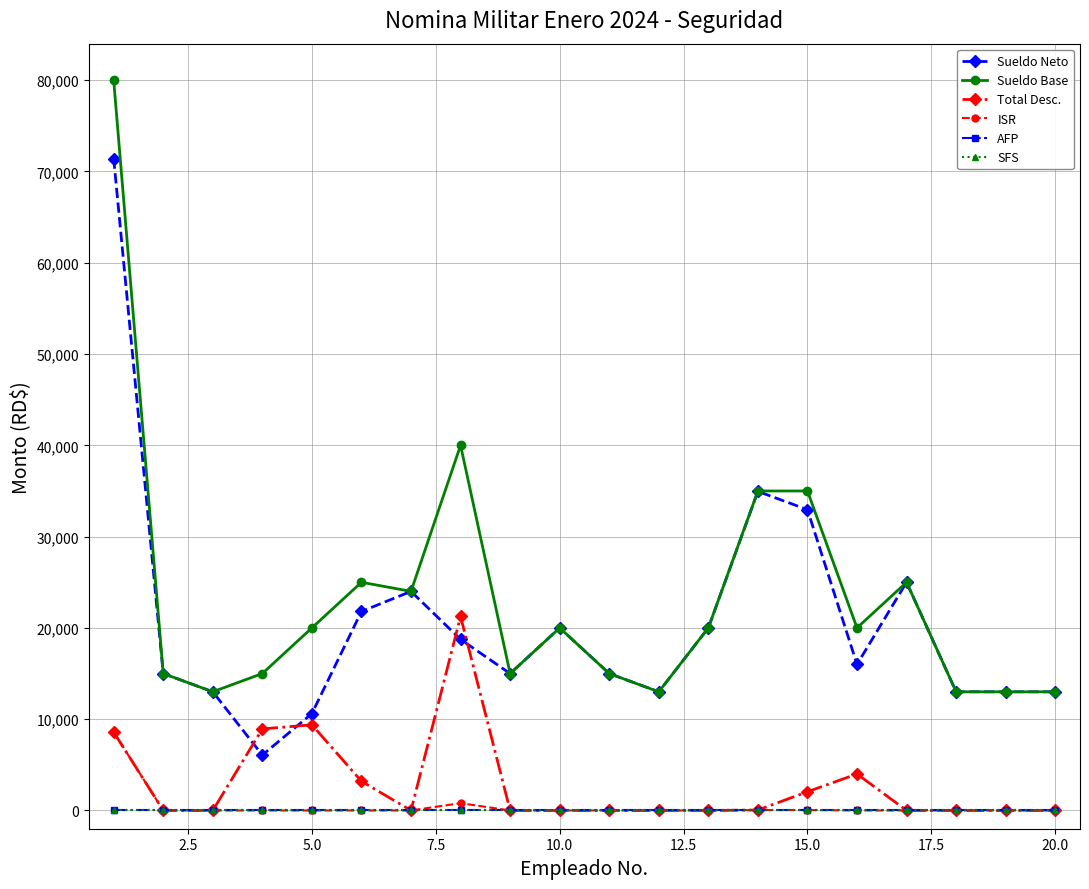

Reading left to right, extract all data points from this chart.

Sueldo Neto: 71417.1	15000.0	13000.0	6065.9	10616.1	21799.7	24000.0	18738.1	15000.0	20000.0	15000.0	13000.0	20000.0	34952.8	32952.8	16000.0	25000.0	13000.0	13000.0	13000.0
Sueldo Base: 80000.0	15000.0	13000.0	15000.0	20000.0	25000.0	24000.0	40000.0	15000.0	20000.0	15000.0	13000.0	20000.0	35000.0	35000.0	20000.0	25000.0	13000.0	13000.0	13000.0
Total Desc.: 8582.9	0.0	0.0	8934.1	9383.9	3200.3	0.0	21261.9	0.0	0.0	0.0	0.0	0.0	47.2	2047.2	4000.0	0.0	0.0	0.0	0.0
ISR: 8582.9	0.0	0.0	0.0	0.0	0.0	0.0	797.2	0.0	0.0	0.0	0.0	0.0	47.2	47.2	0.0	0.0	0.0	0.0	0.0
AFP: 0.0	0.0	0.0	0.0	0.0	0.0	0.0	0.0	0.0	0.0	0.0	0.0	0.0	0.0	0.0	0.0	0.0	0.0	0.0	0.0
SFS: 0.0	0.0	0.0	0.0	0.0	0.0	0.0	0.0	0.0	0.0	0.0	0.0	0.0	0.0	0.0	0.0	0.0	0.0	0.0	0.0